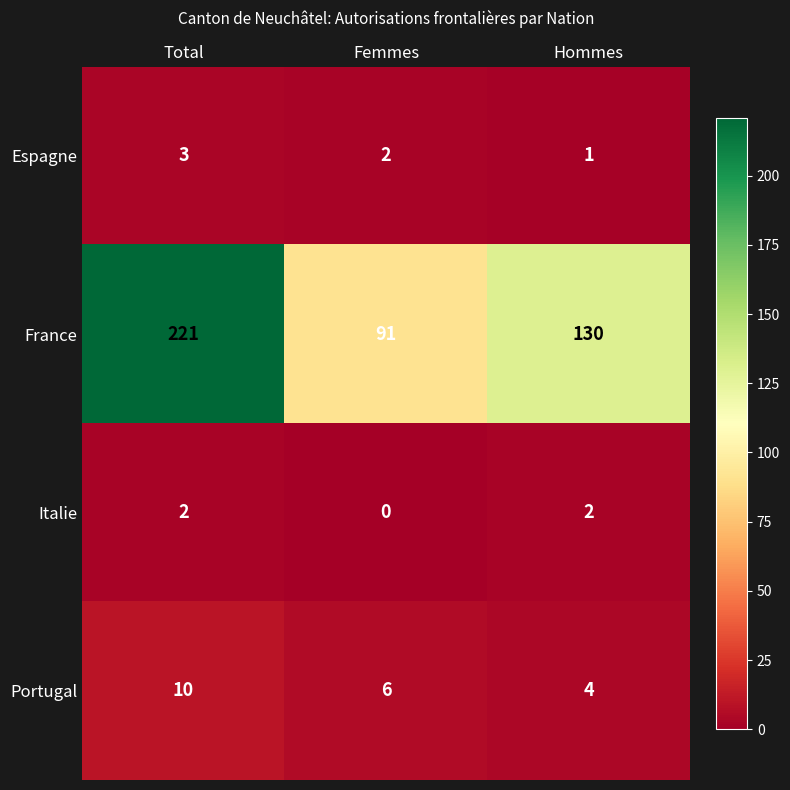

At which label is Portugal closest to 7?

Femmes